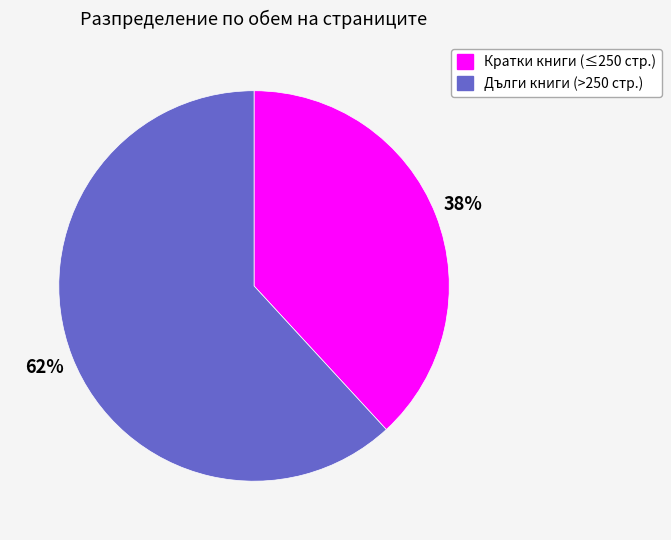

How many slices are in this pie chart?

2